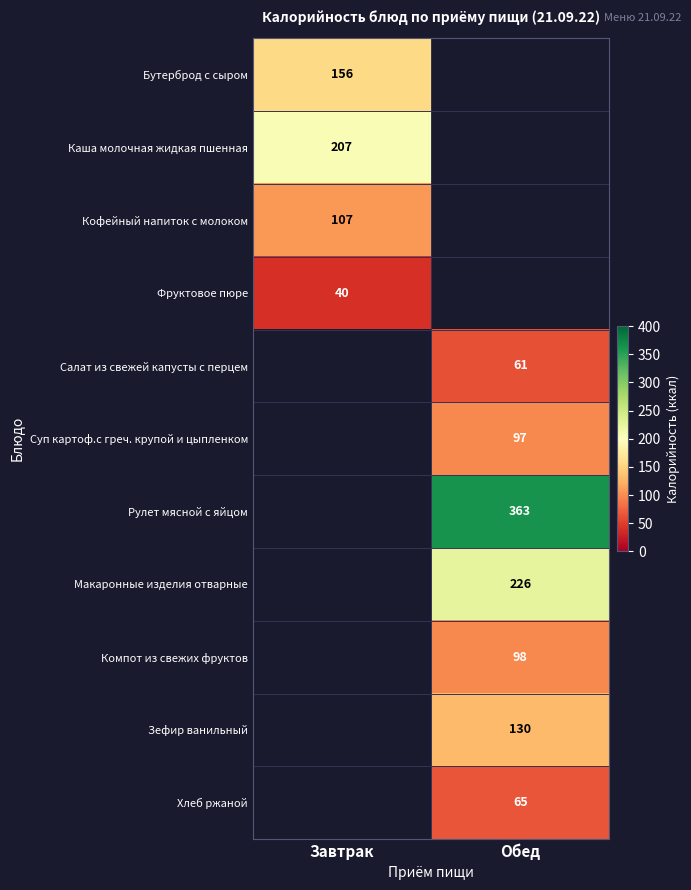

What is the greatest value displayed?

363.0